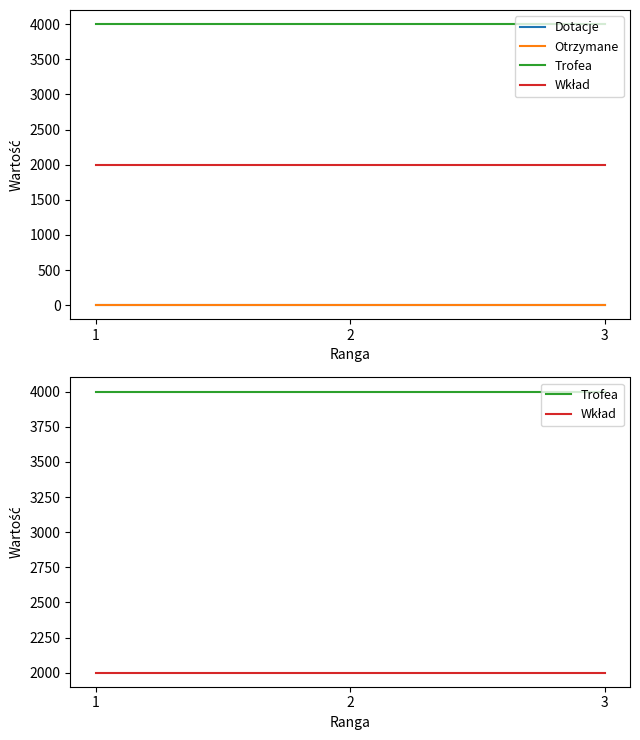

Does the chart display data point markers on the line(s)?

No